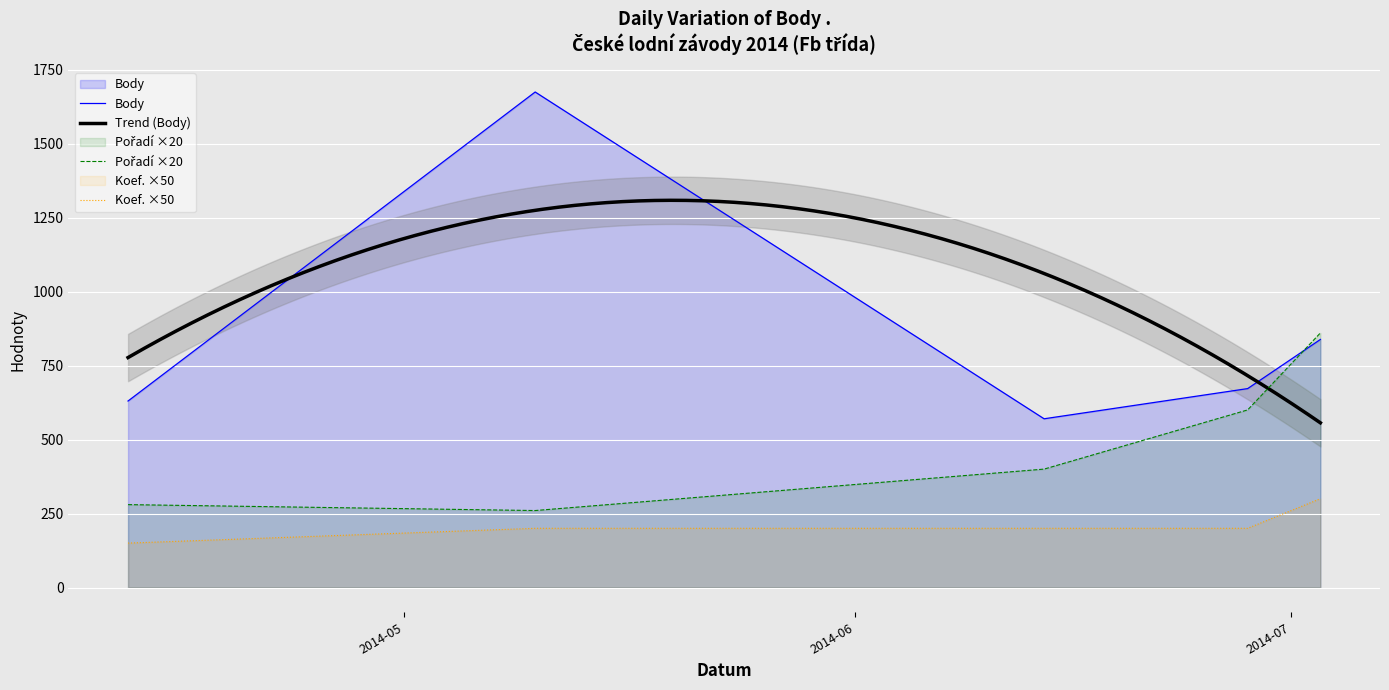

True or false: Pořadí and Koef. intersect in this chart.

False